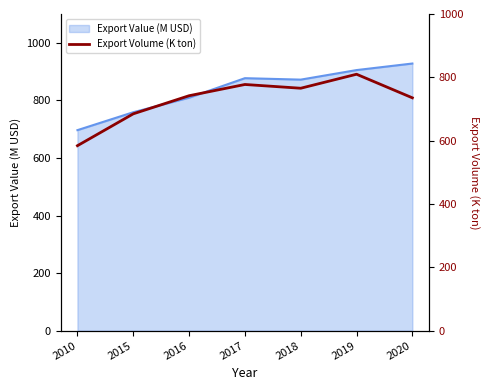

Does the chart have visible grid lines?

No